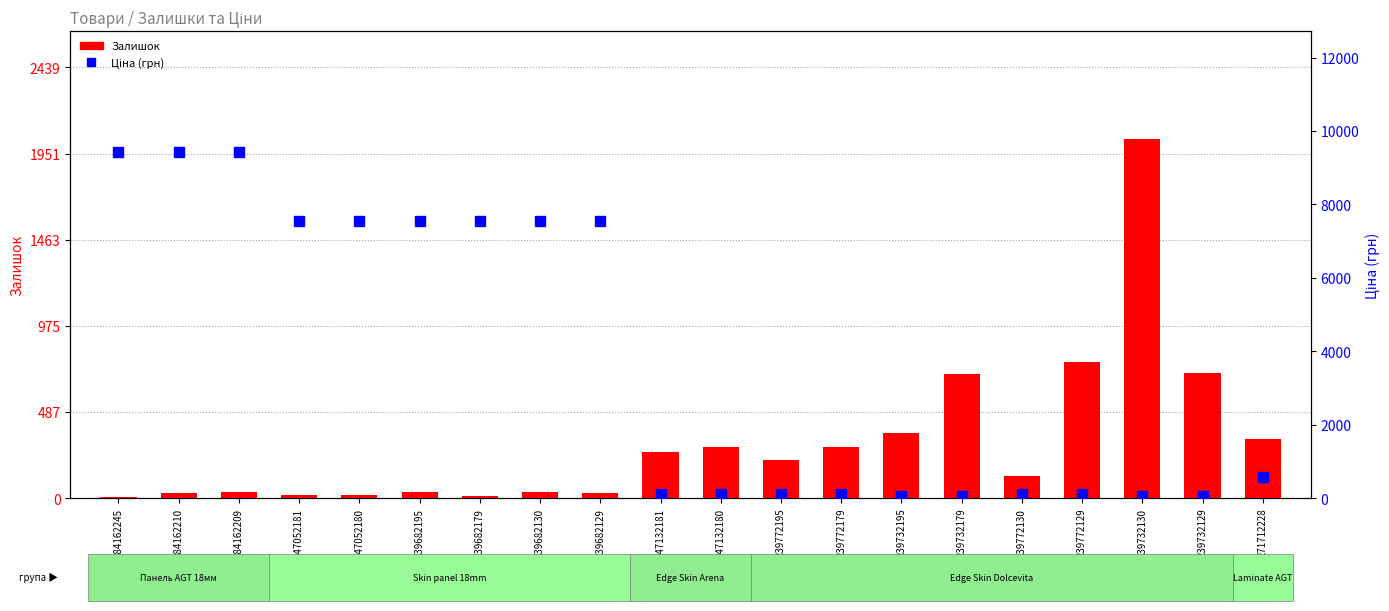

How many data points in Залишок are above 215?

9